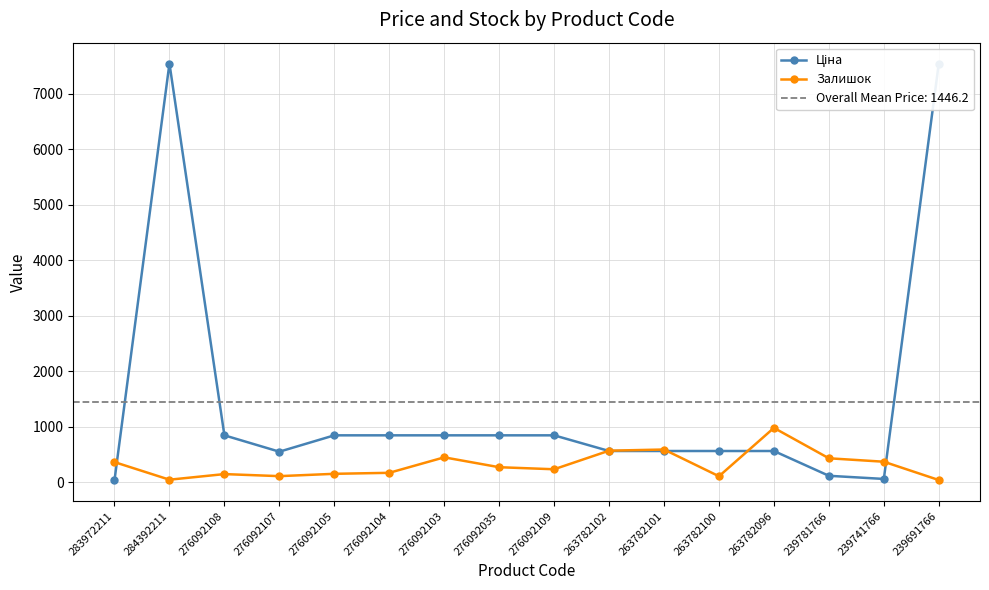

What is the label of the 7th point from the left?

276092103